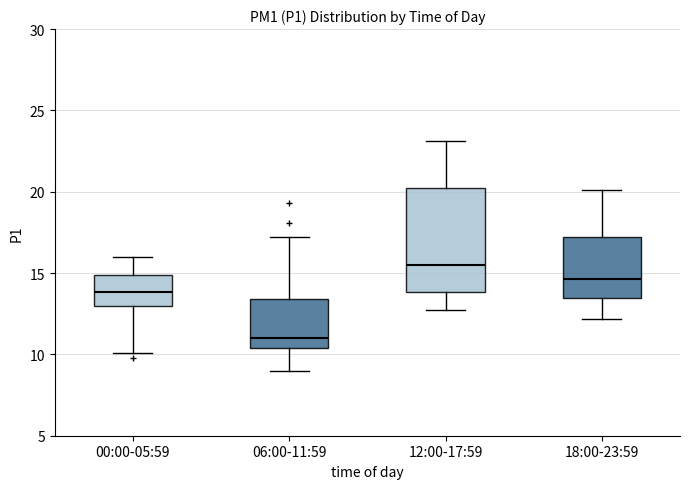

Which box has the highest median line?

12:00-17:59